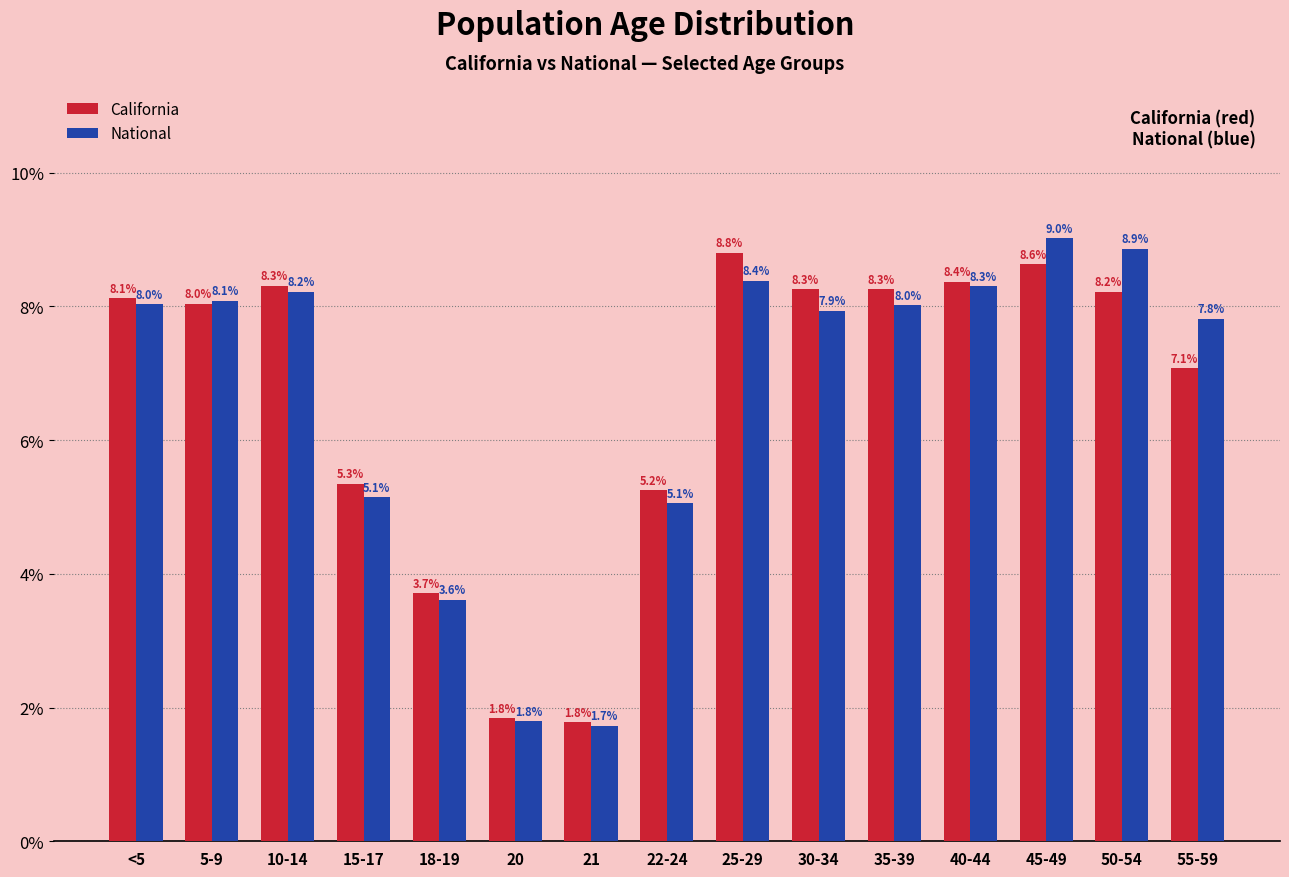

Reading left to right, list all the values displayed in this chart.

California: <5=8.1	5-9=8.0	10-14=8.3	15-17=5.3	18-19=3.7	20=1.8	21=1.8	22-24=5.2	25-29=8.8	30-34=8.3	35-39=8.3	40-44=8.4	45-49=8.6	50-54=8.2	55-59=7.1
National: <5=8.0	5-9=8.1	10-14=8.2	15-17=5.1	18-19=3.6	20=1.8	21=1.7	22-24=5.1	25-29=8.4	30-34=7.9	35-39=8.0	40-44=8.3	45-49=9.0	50-54=8.9	55-59=7.8